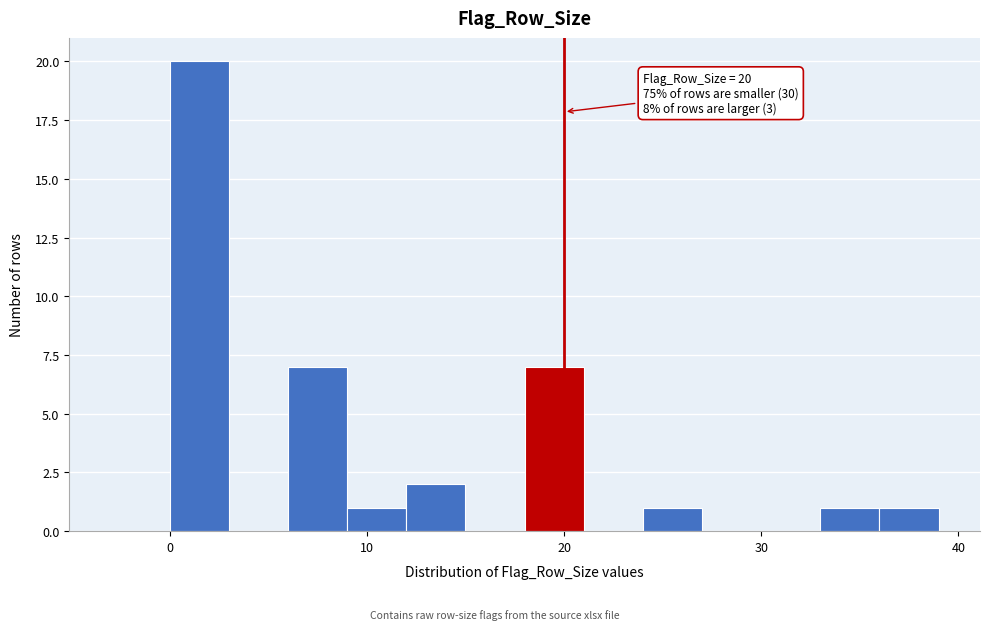

Read against the x-axis, roughly where is the centre of the tallest bar?

2